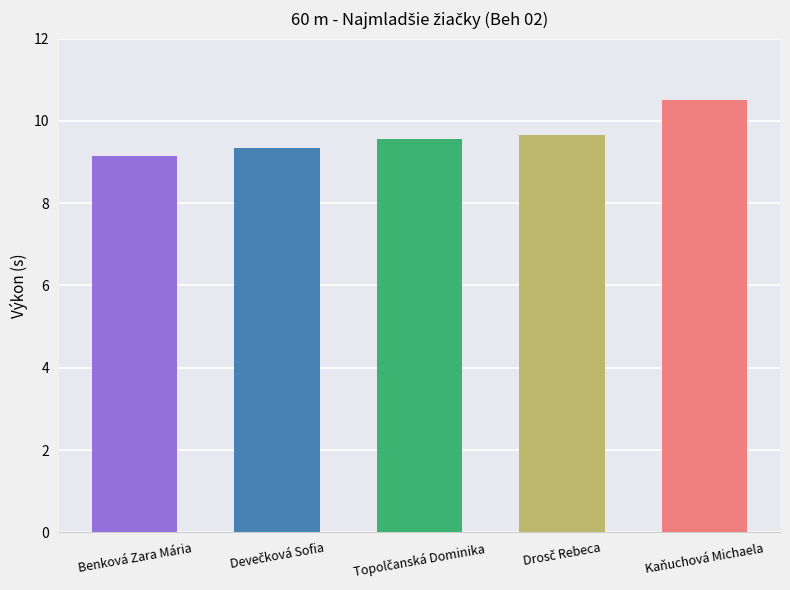

The value at Drosč Rebeca is 2.0. True or false?

False